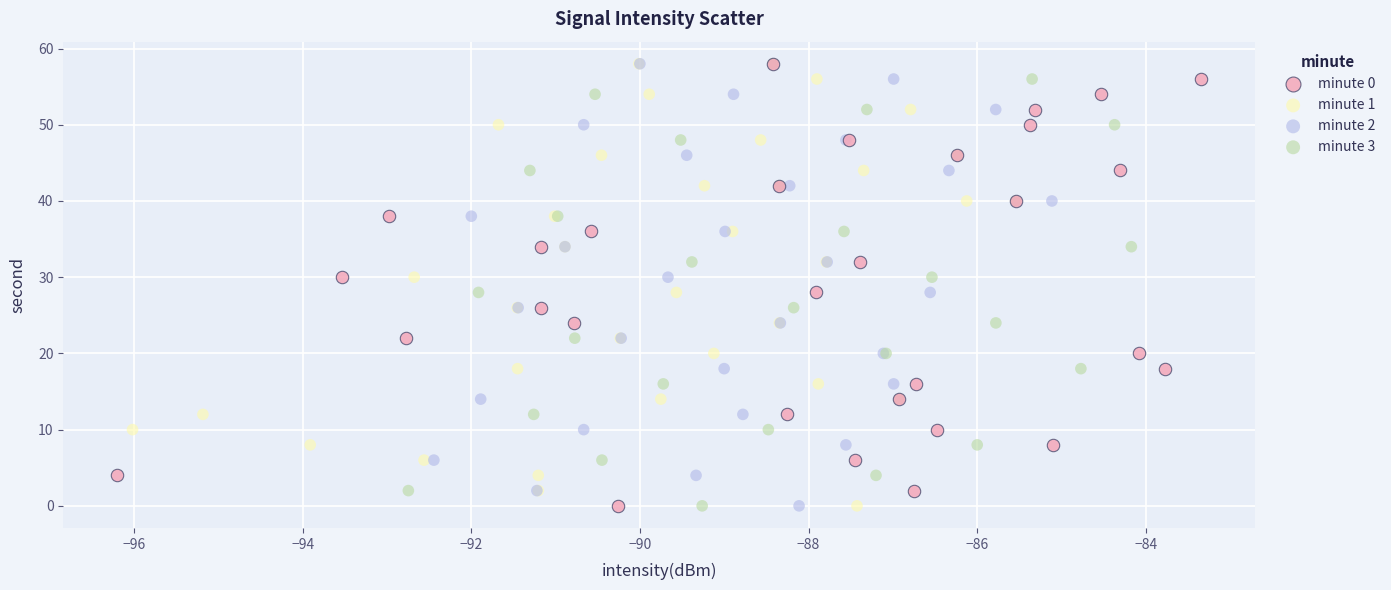

What are all the series names shown in the legend?

minute 0, minute 1, minute 2, minute 3